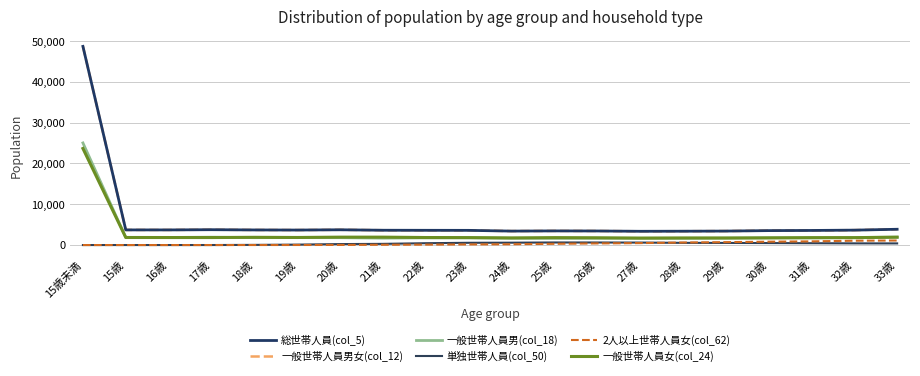

Does the chart display data point markers on the line(s)?

No